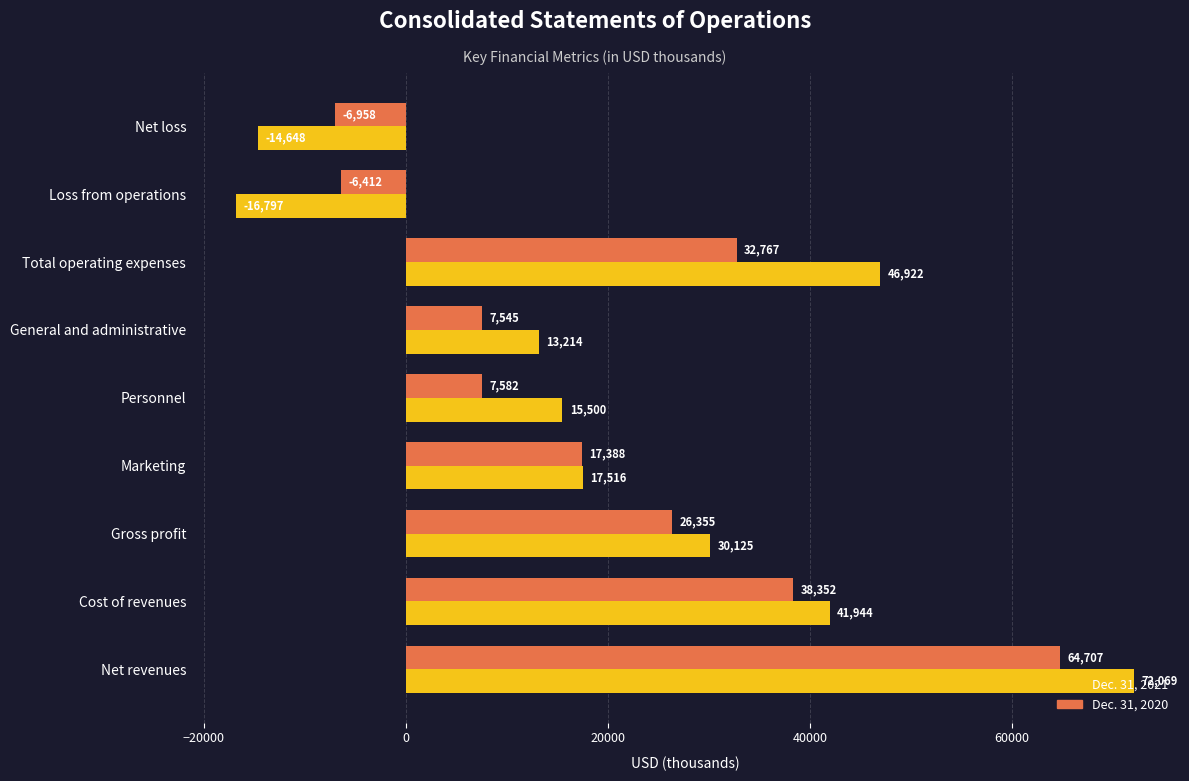

List the series in order of their overall mean, highest first.

Dec. 31, 2021, Dec. 31, 2020